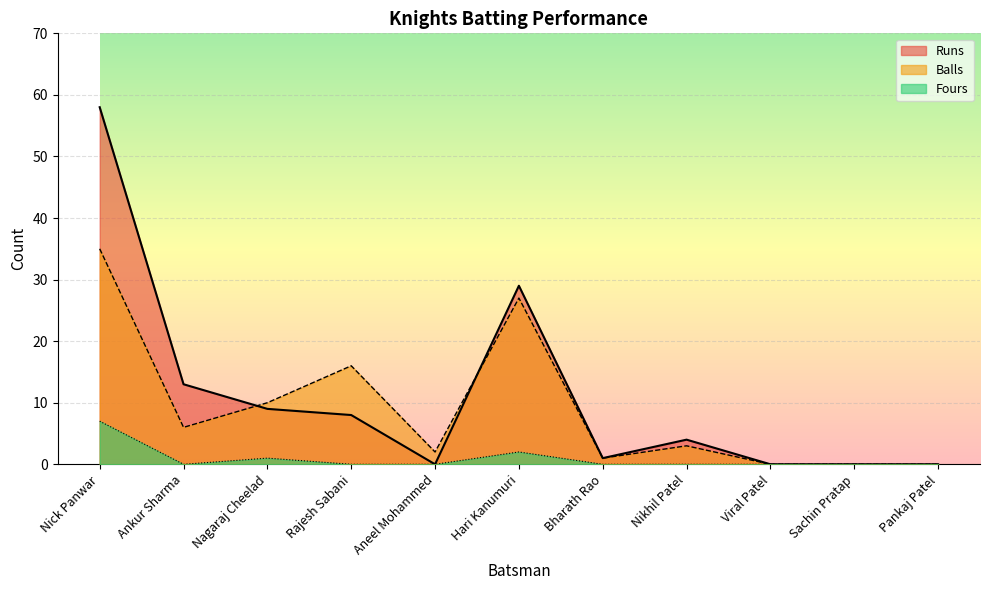

At which label does Fours reach its minimum?

Ankur Sharma